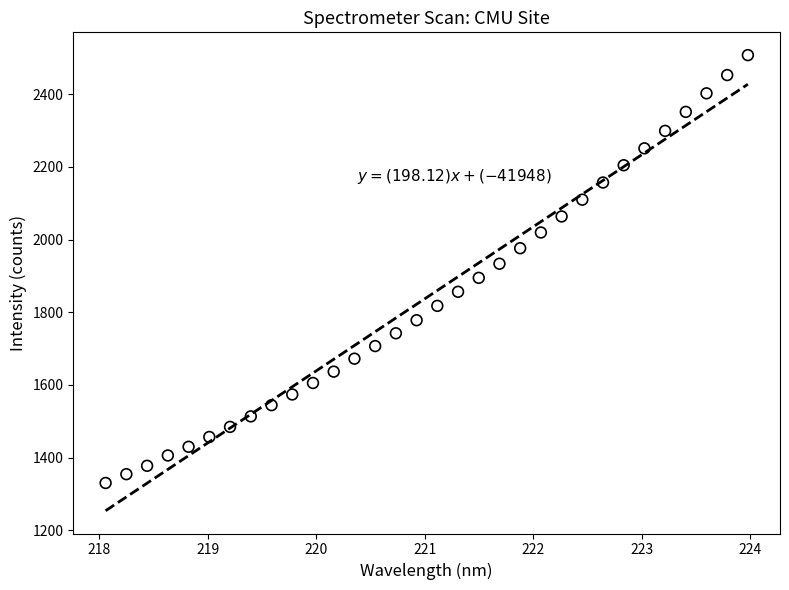

What is the range of X values (max minus min)?

5.9